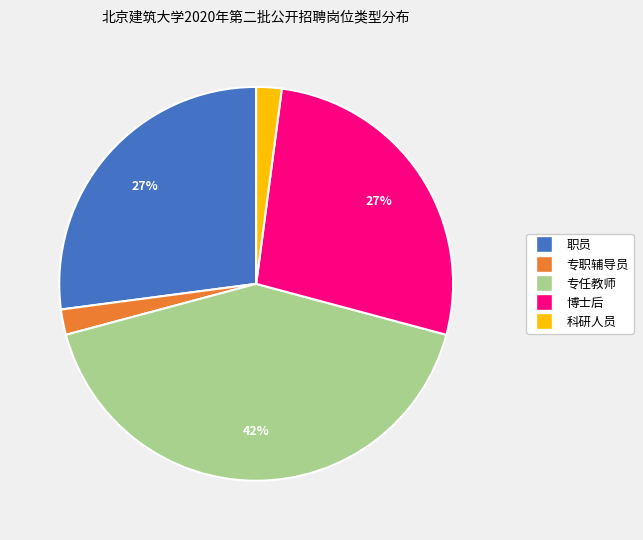

Which slice is the largest?

专任教师